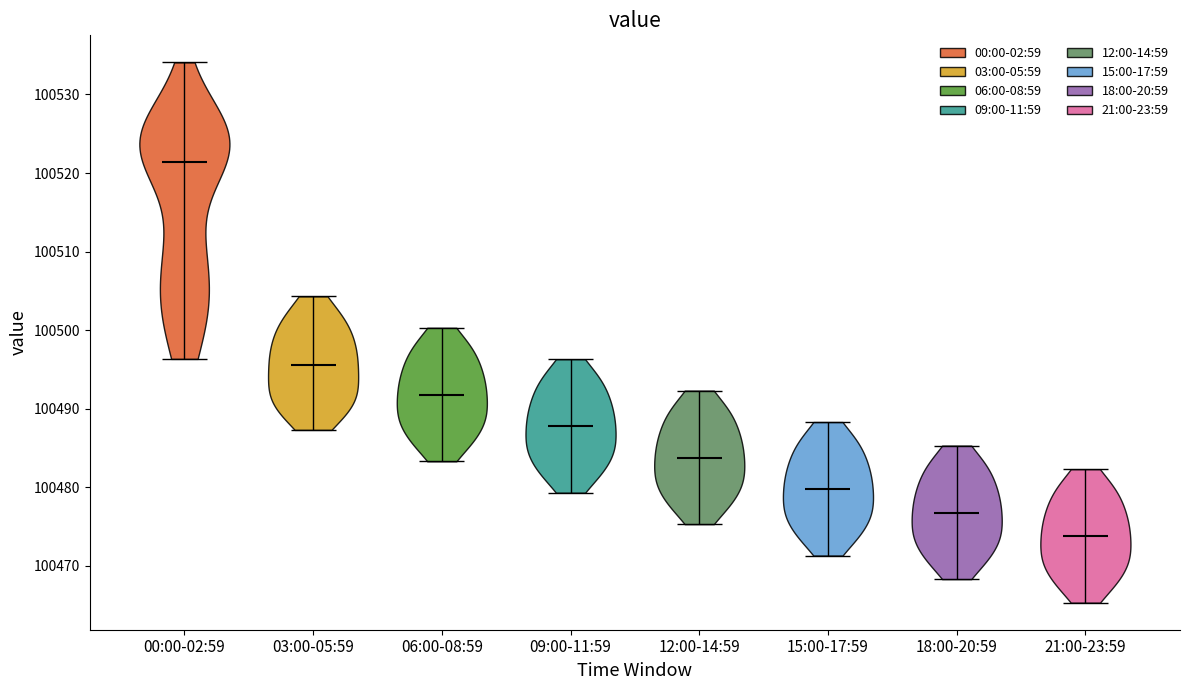

Reading left to right, read every violin against the y-axis: where its median line is, and the lowest and highest points it reaches. The values are not printed on the chart, so give them approximately, as read against the axis.

00:00-02:59: median line 100521, lowest point 100496, highest point 100534
03:00-05:59: median line 100496, lowest point 100487, highest point 100504
06:00-08:59: median line 100492, lowest point 100483, highest point 100500
09:00-11:59: median line 100488, lowest point 100479, highest point 100496
12:00-14:59: median line 100484, lowest point 100475, highest point 100492
15:00-17:59: median line 100480, lowest point 100471, highest point 100488
18:00-20:59: median line 100477, lowest point 100468, highest point 100485
21:00-23:59: median line 100474, lowest point 100465, highest point 100482